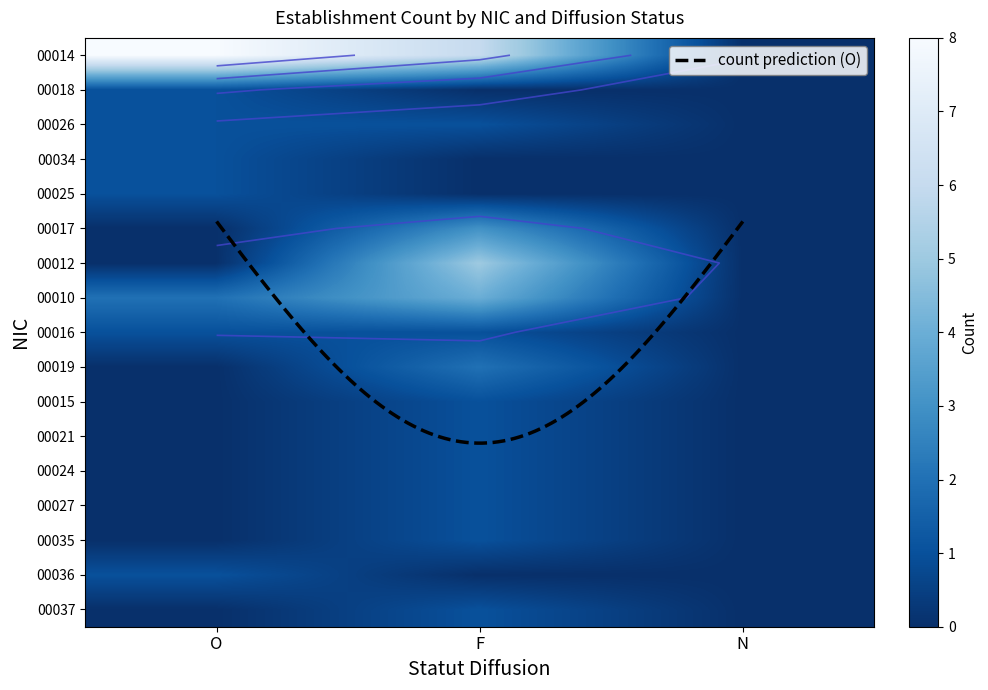

Which category has the lowest value across all series?

N